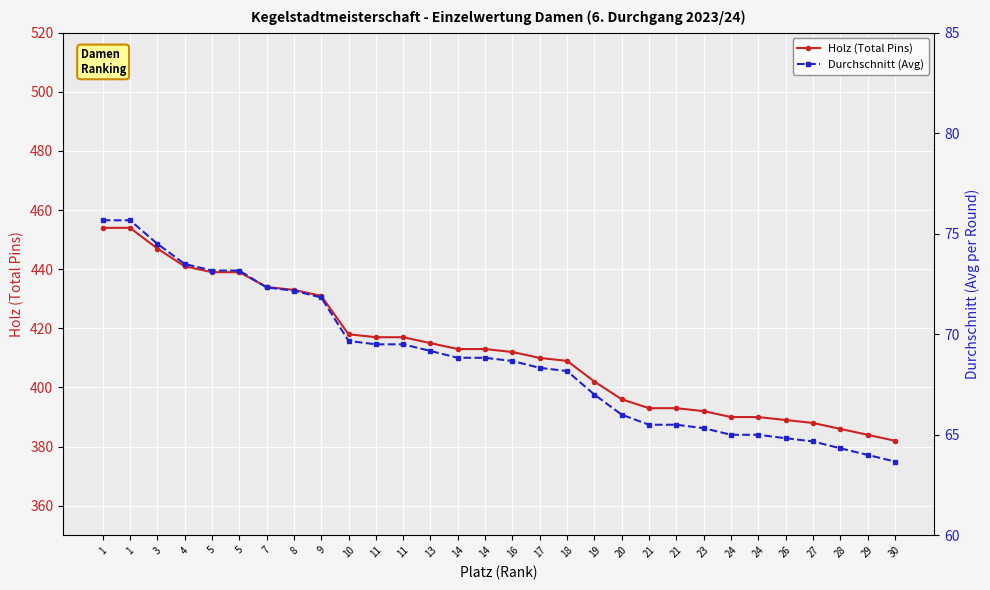

What is the value of the Holz (Total Pins) point at the 24th from the left?

390.0